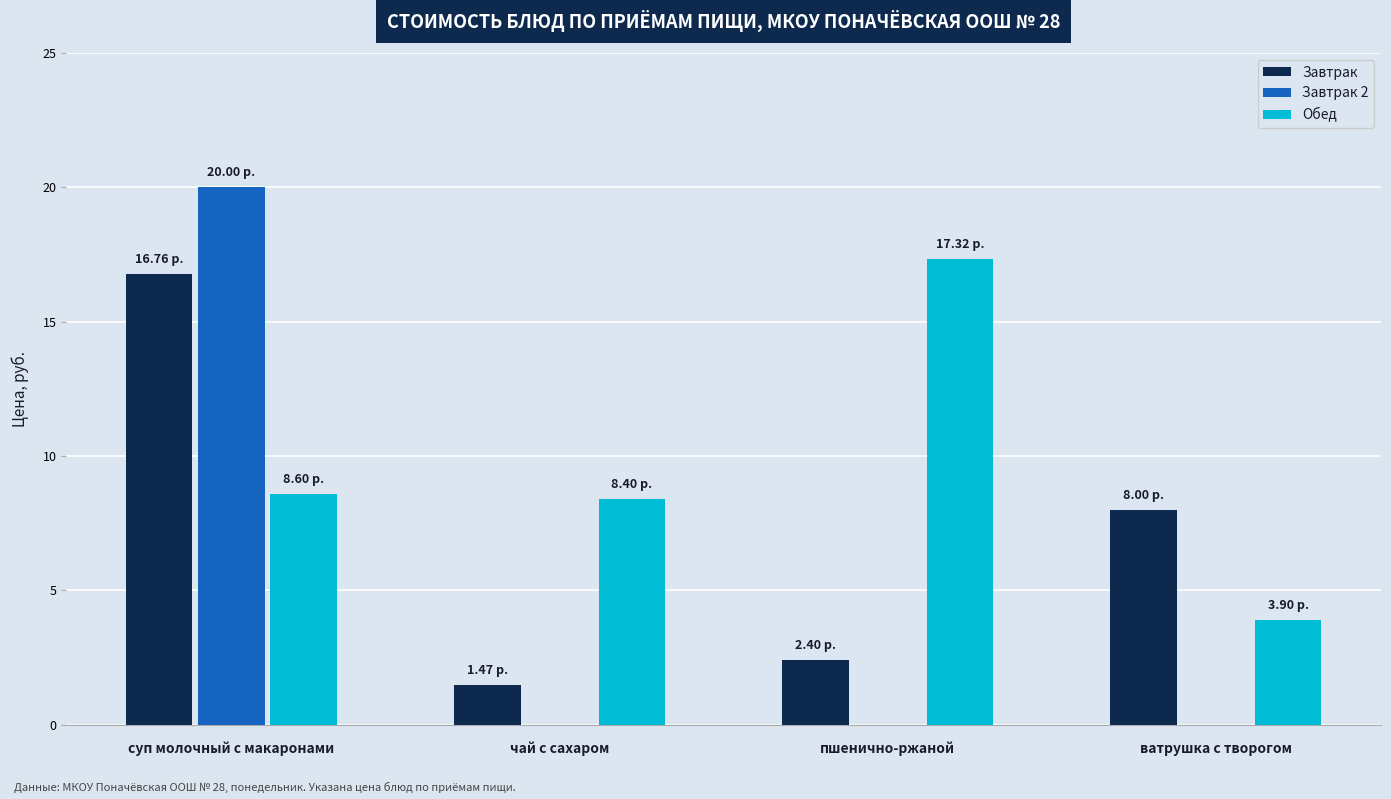

How many data points does each series have?

4